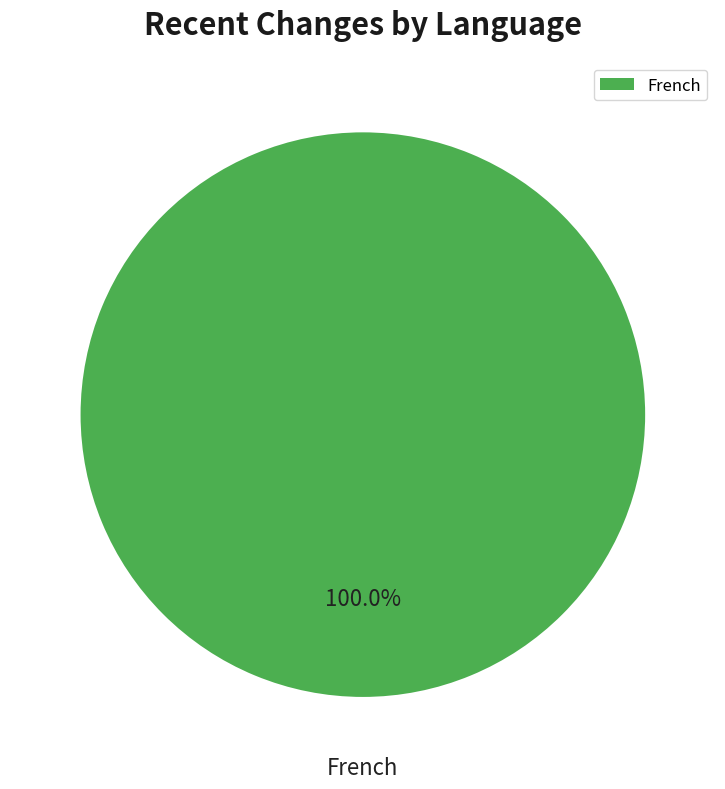

Which category accounts for the majority?

French